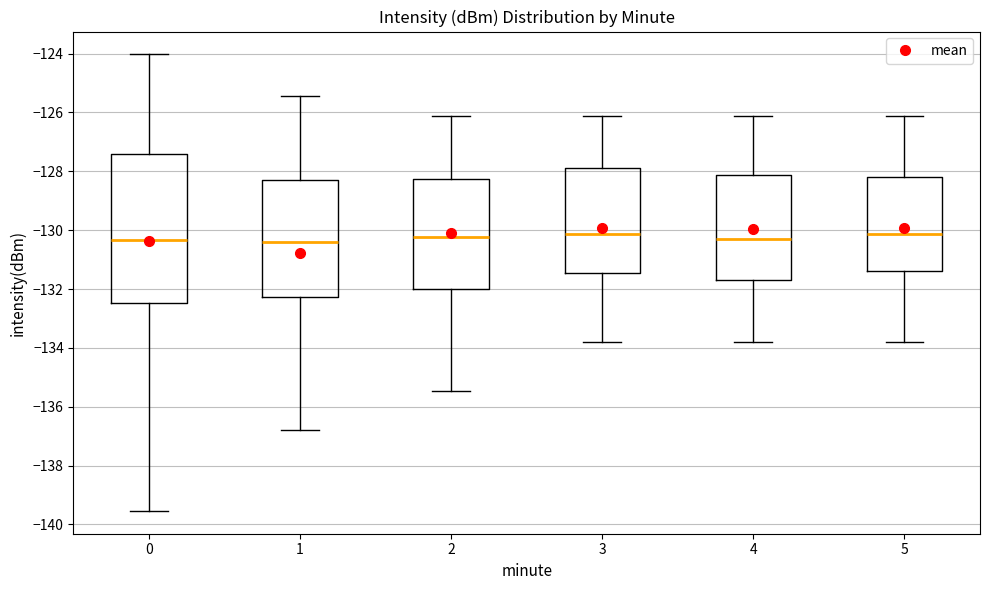

Comparing the boxes themselves (not the whiskers), which one is the tallest?

0